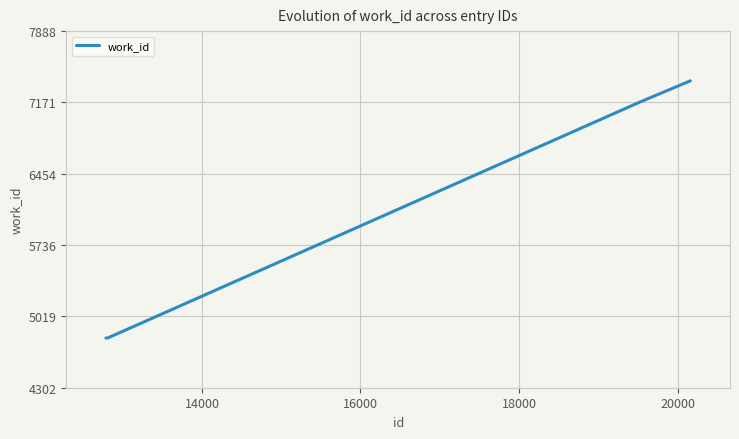

What is the sum of all values?

31350